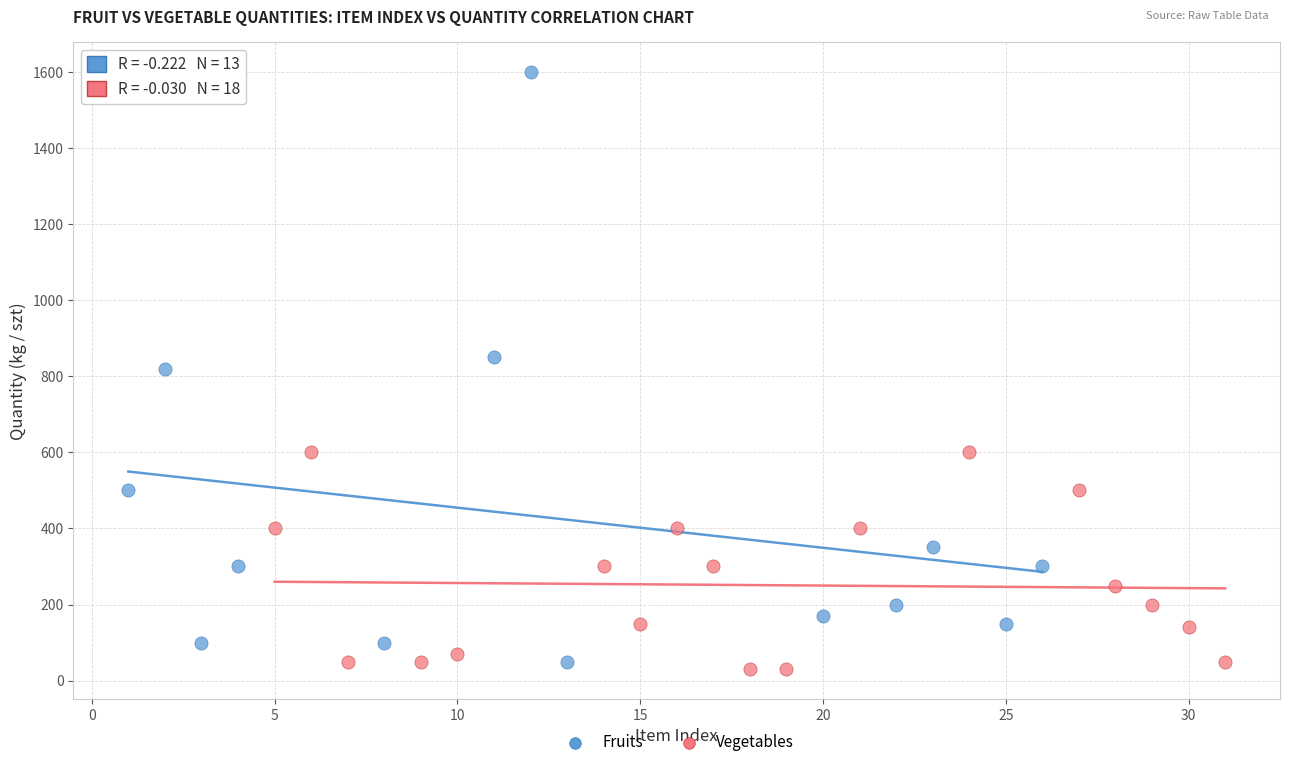

Which series has the widest spread of Y values?

Fruits